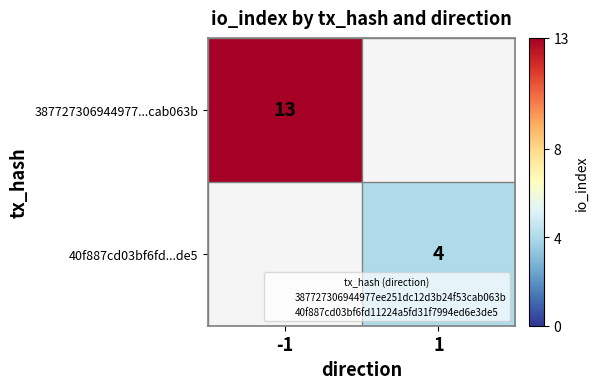

Which label corresponds to the smallest value in the chart?

1